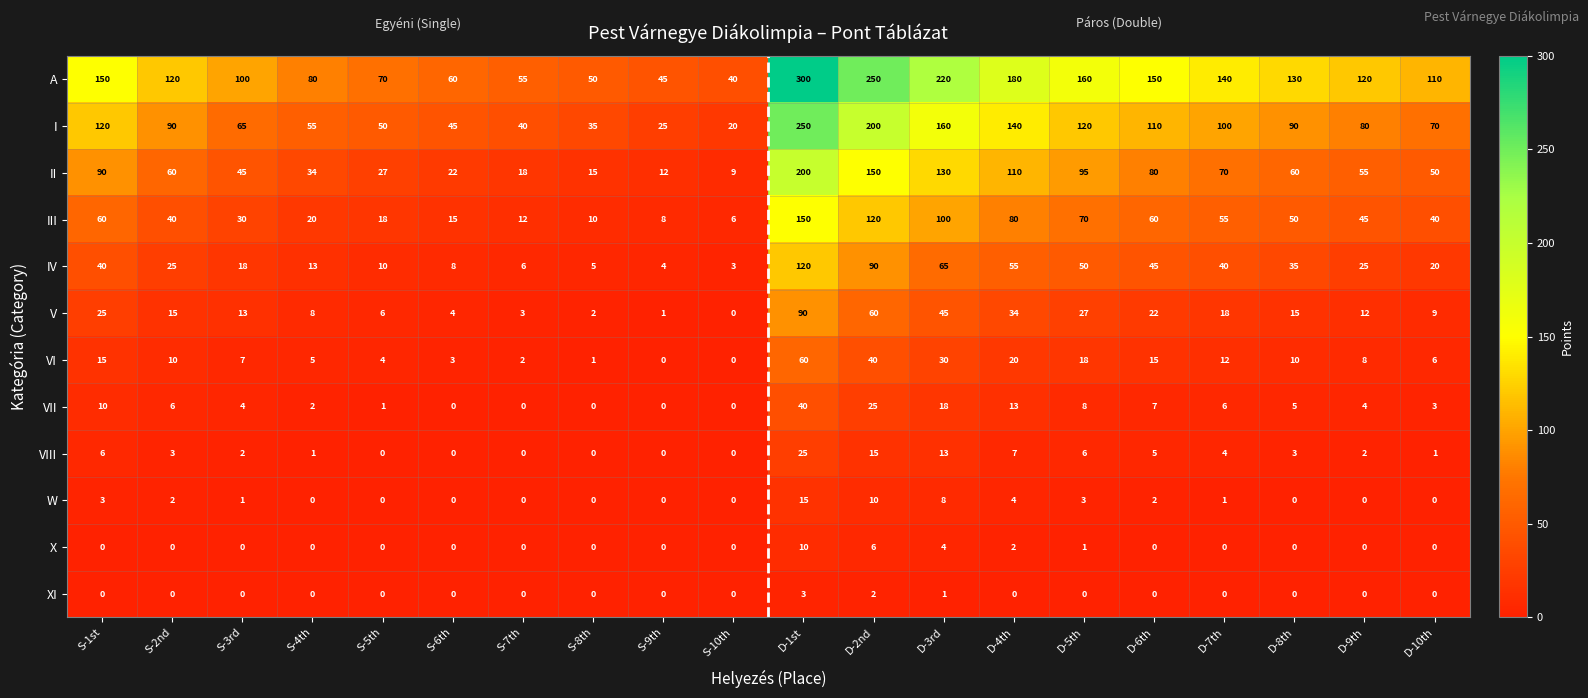

Which series has the widest spread of values?

A